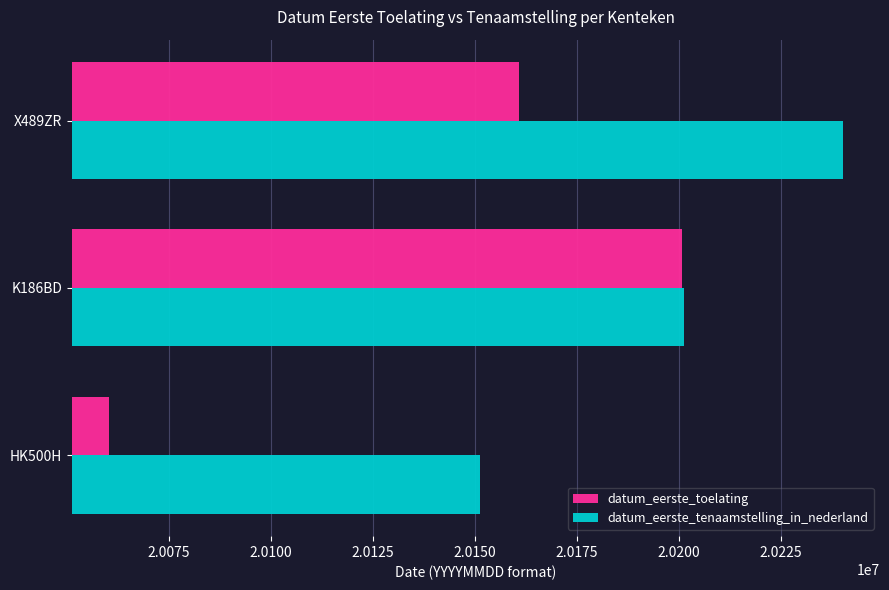

What is the average value of the datum_eerste_toelating series?

20140523